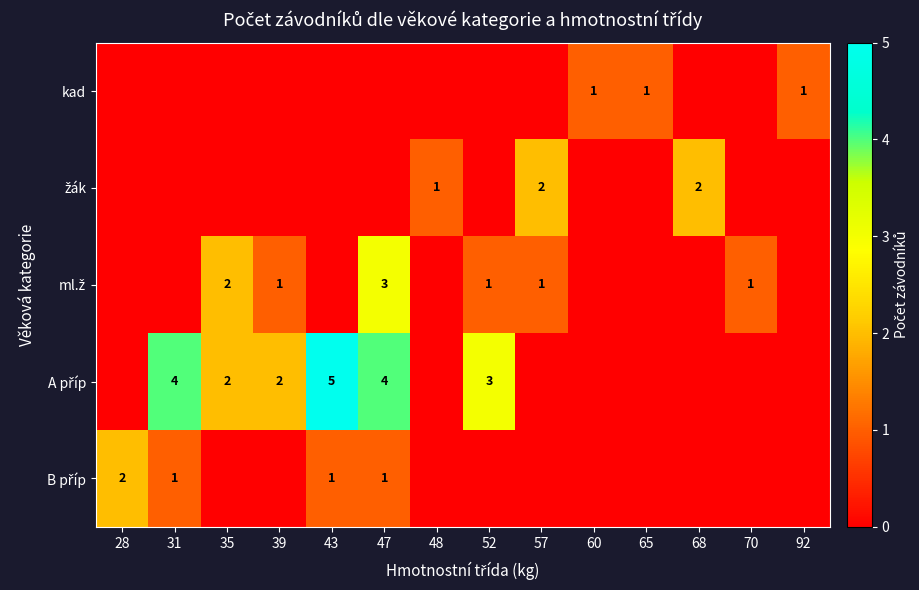

Is the value of A příp at 68 greater than the value of B příp at 92?

No